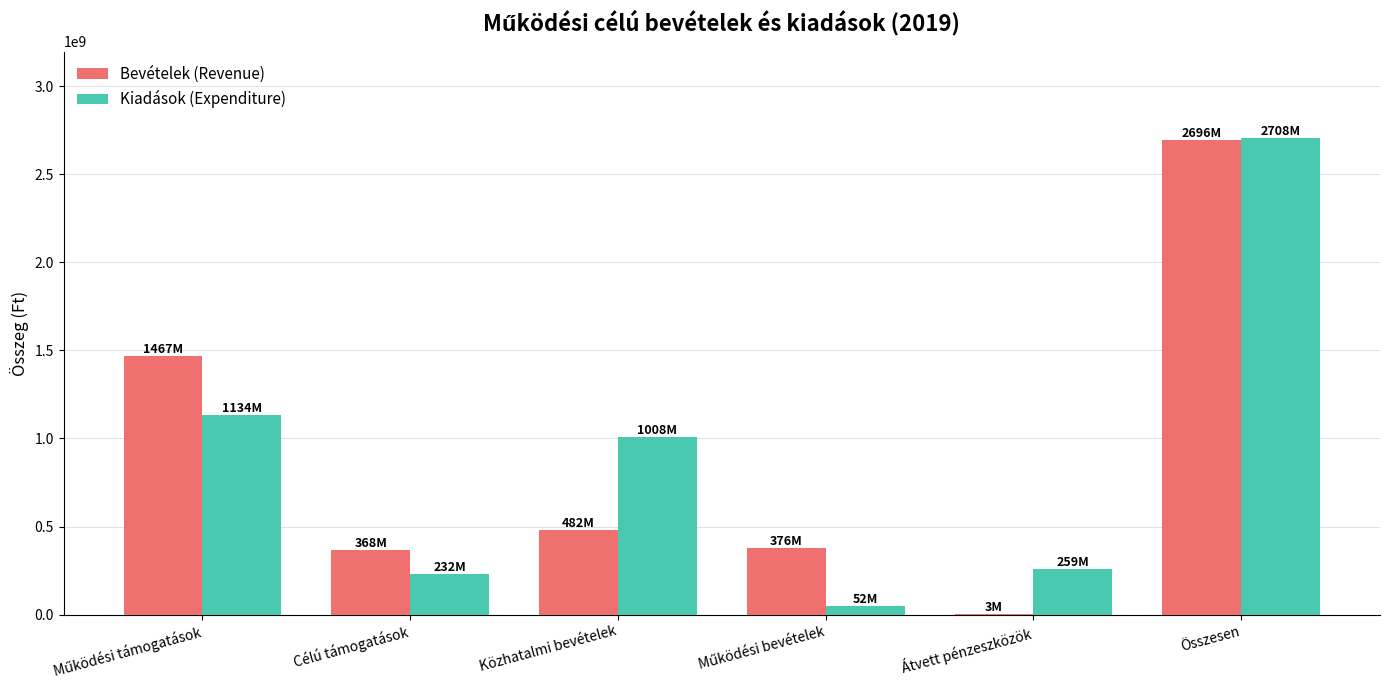

What is the sum of all Bevételek (Revenue) values?

5391894506